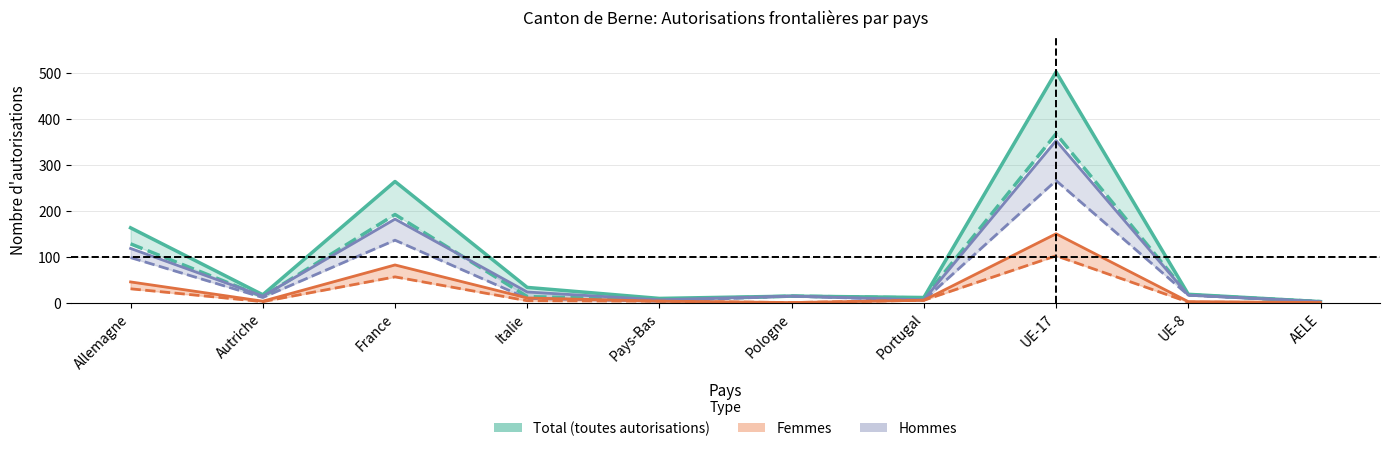

Where is the first local maximum for Hommes?

France